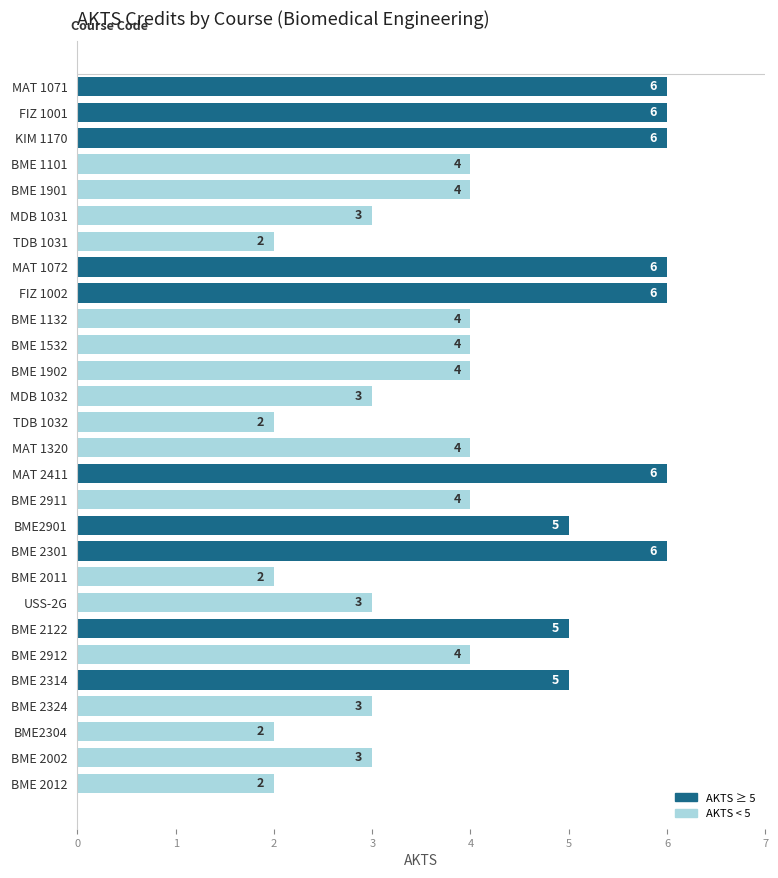

Approximately how many times larger is the value at BME 1902 compared to MAT 1320?

1.0